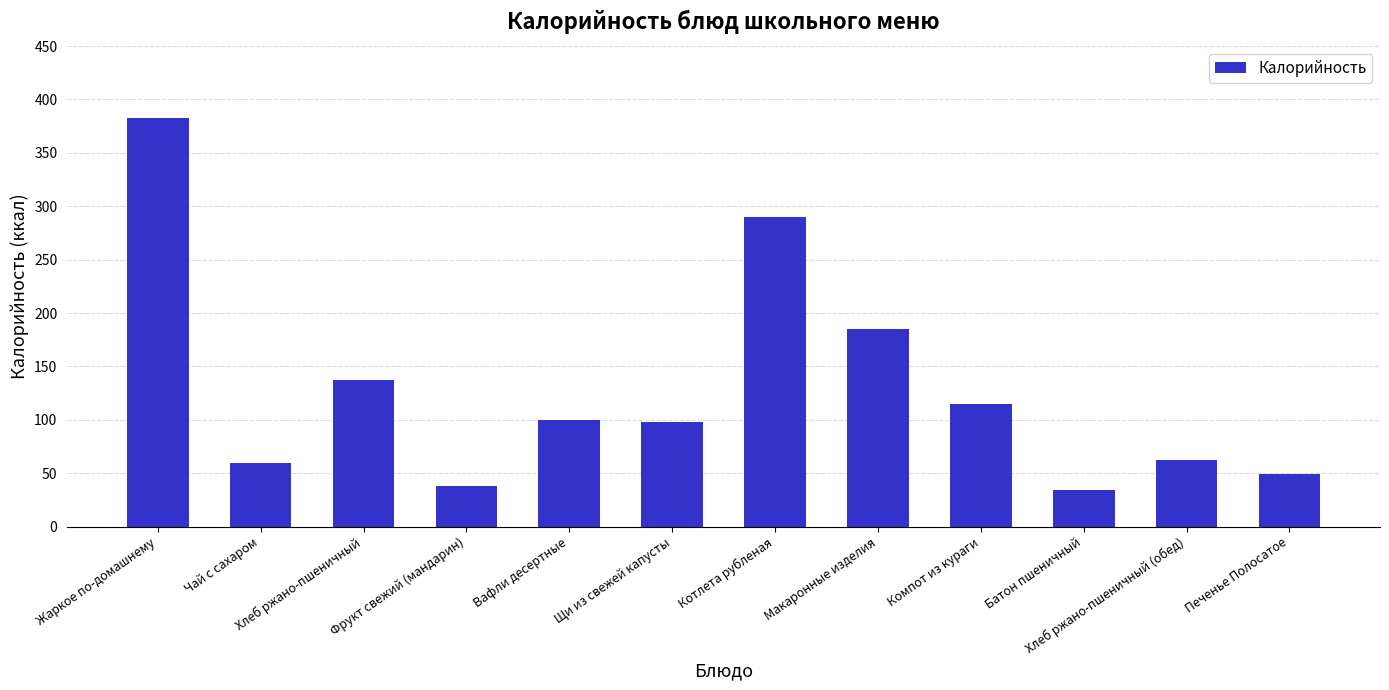

What is the average value?

129